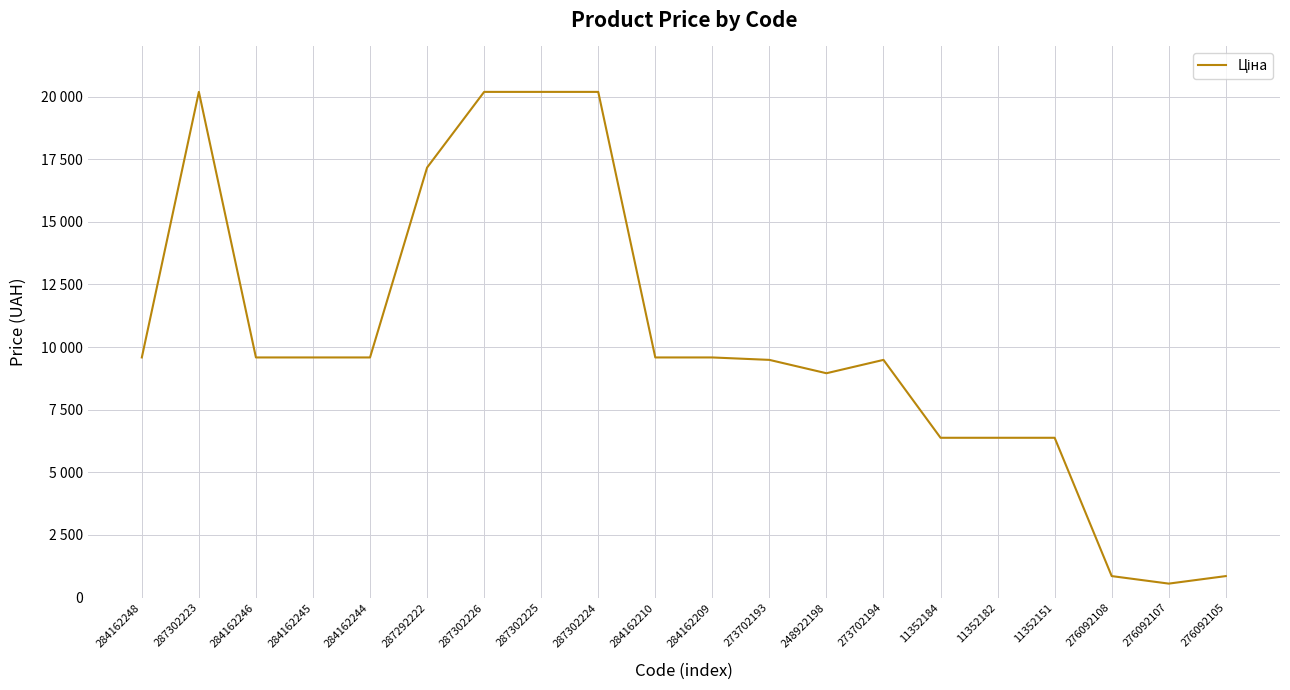

Does the chart have visible grid lines?

Yes